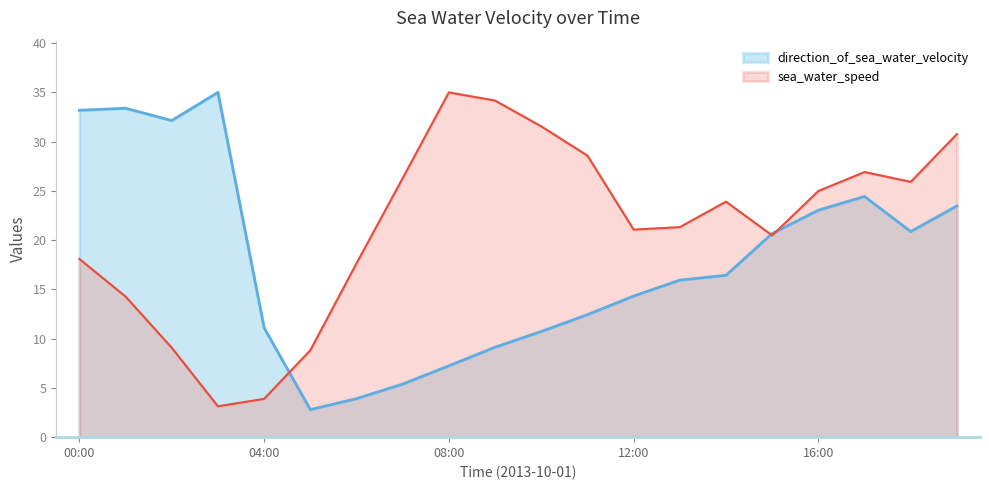

How many times do direction_of_sea_water_velocity and sea_water_speed cross each other?

3